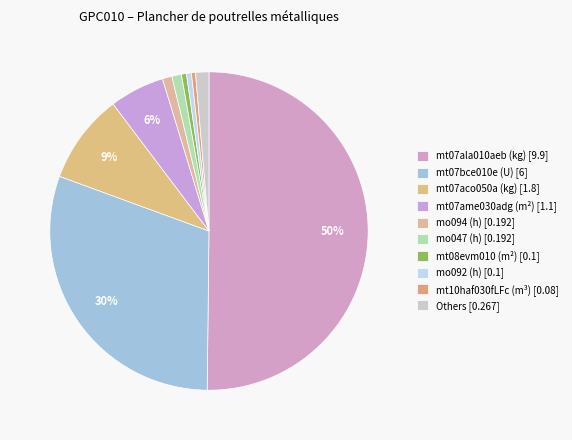

How many slices are in this pie chart?

10